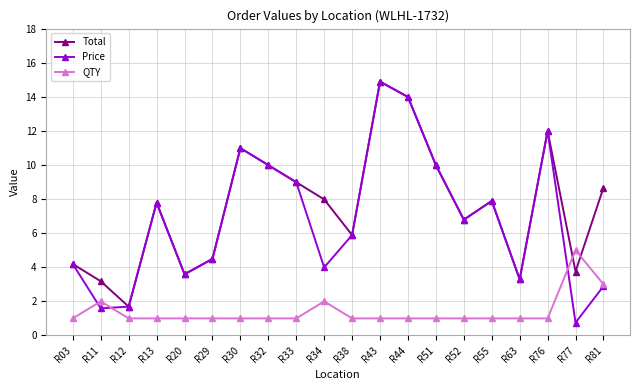

Which series has the largest range (max minus min)?

Price